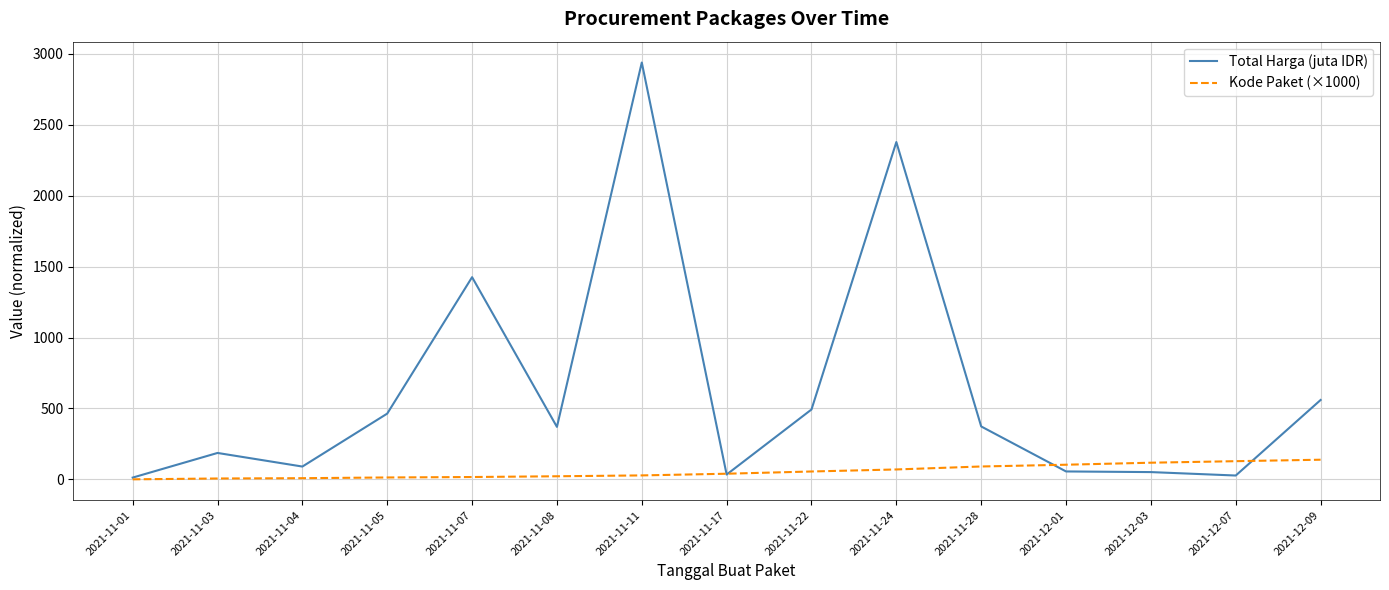

What is the highest value of the Kode Paket (×1000) series?

138.8